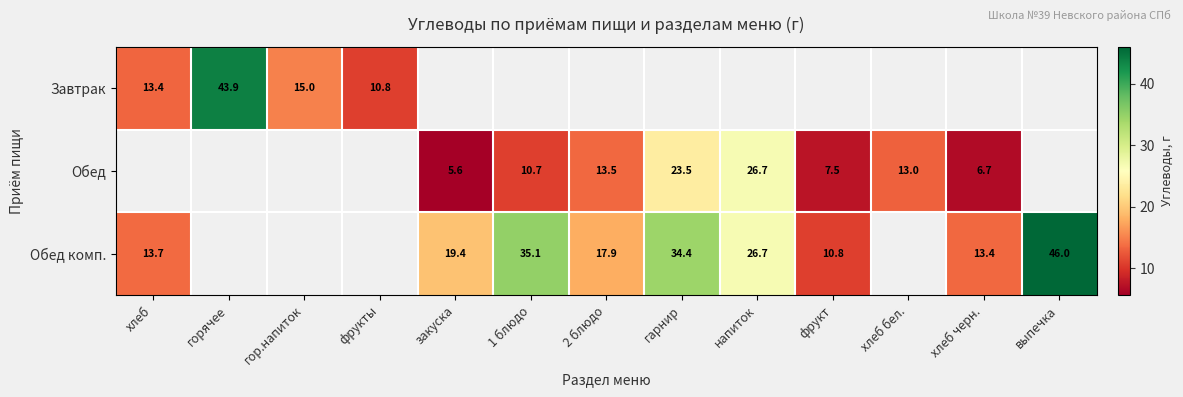

What is the smallest value displayed?

5.6